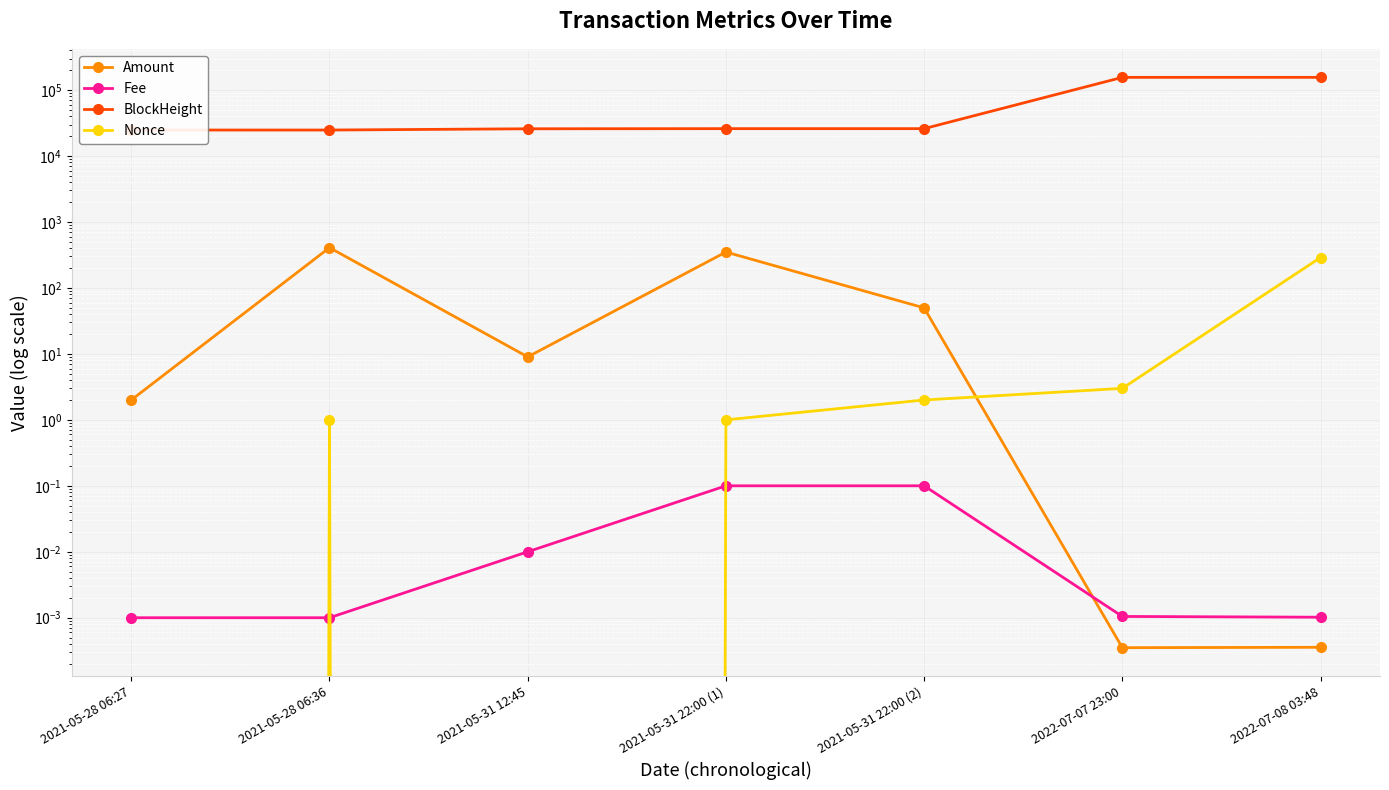

What is the label of the 2nd point from the left?

2021-05-28 06:36